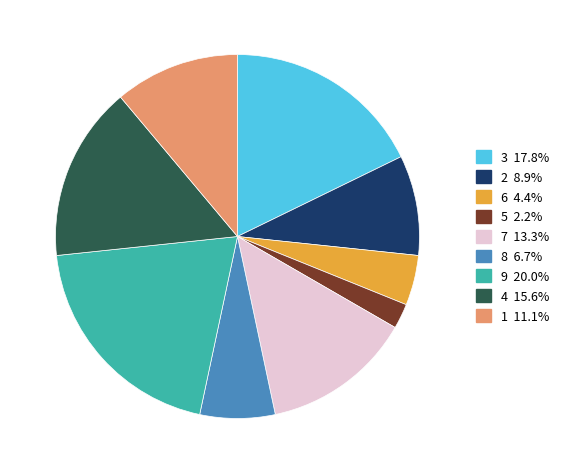

Is there a majority slice in this chart?

No